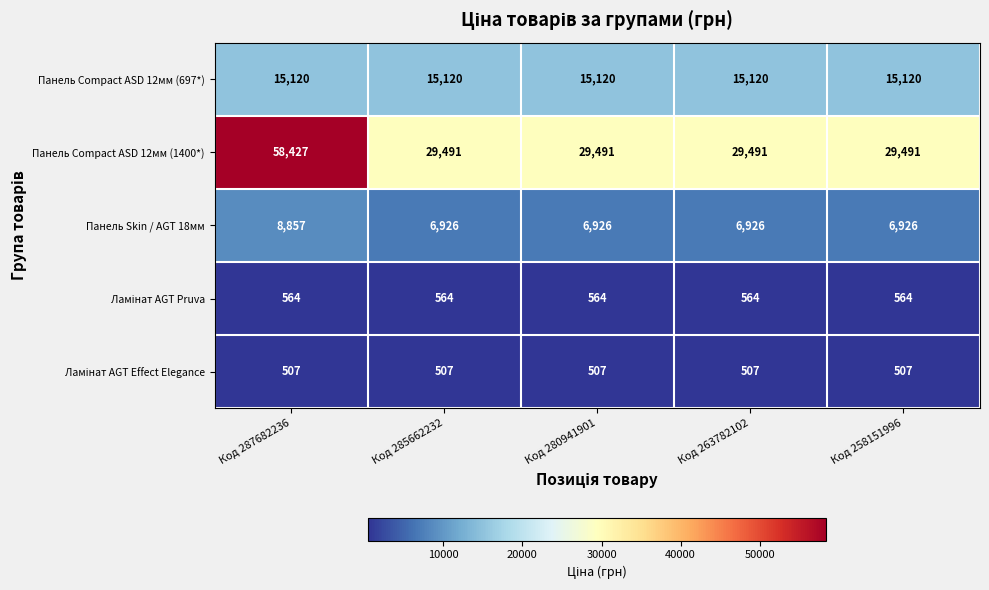

Which series has the largest total across all categories?

Панель Compact ASD 12мм (1400*)